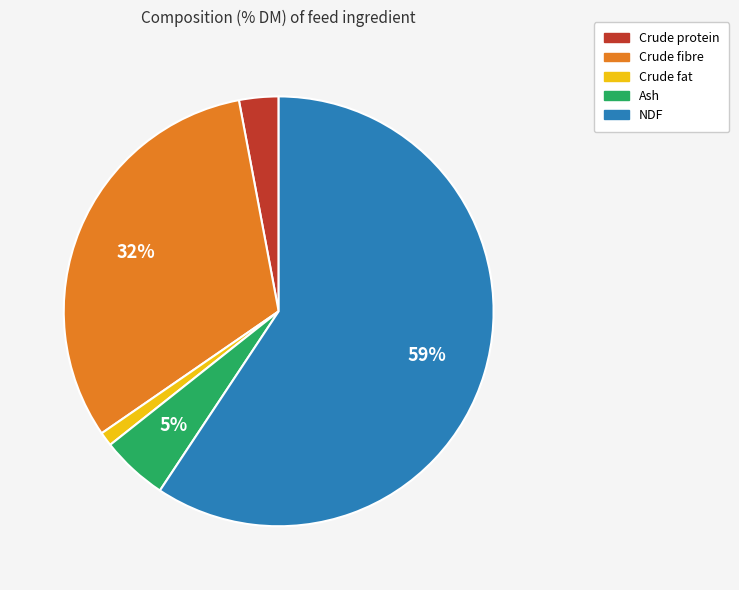

To the nearest percent, what is the combined percentage of Crude protein and NDF?

62%